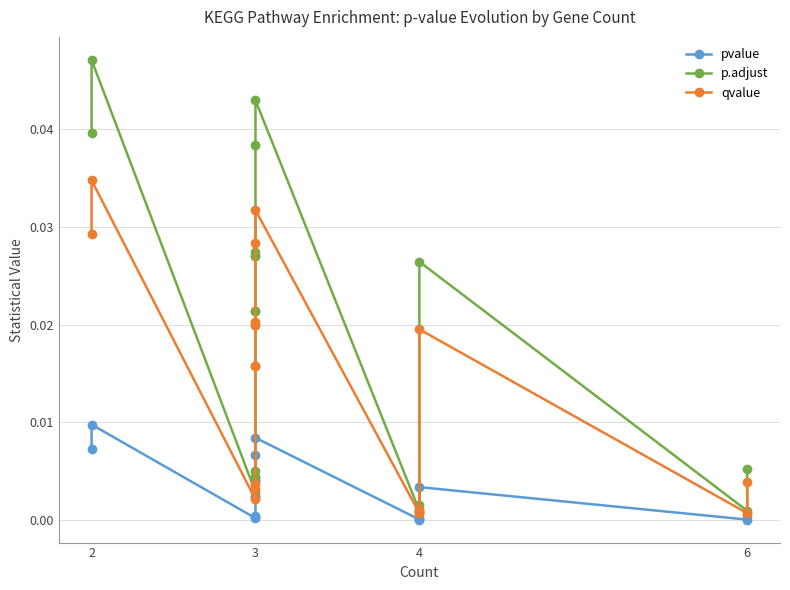

At how many categories does at least one series exceed 0?

18